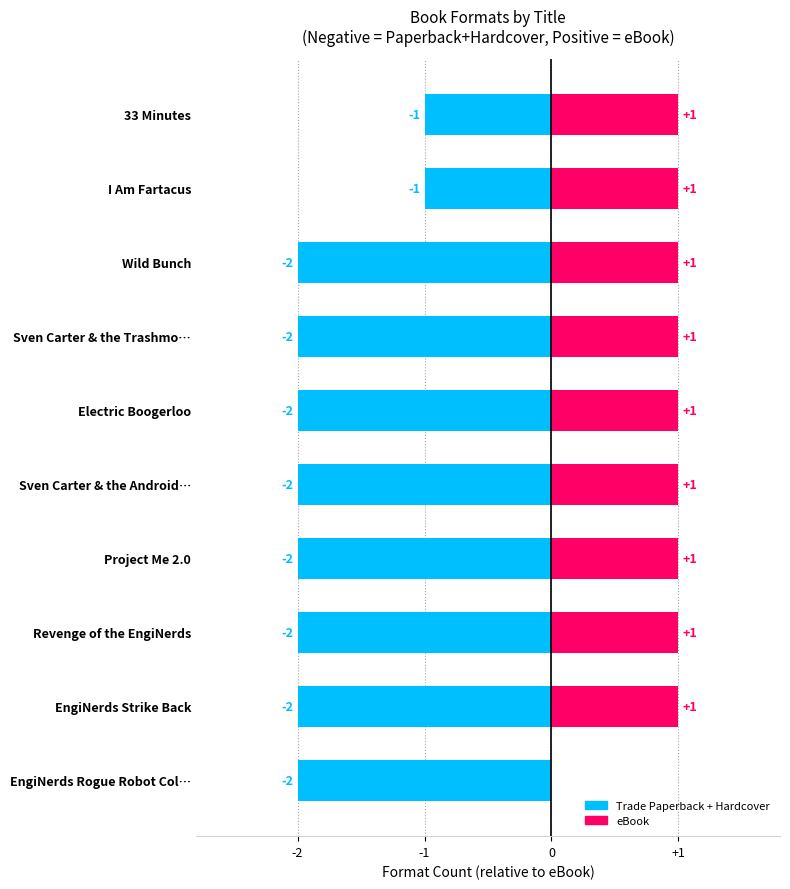

Count the number of categories in the chart.

10